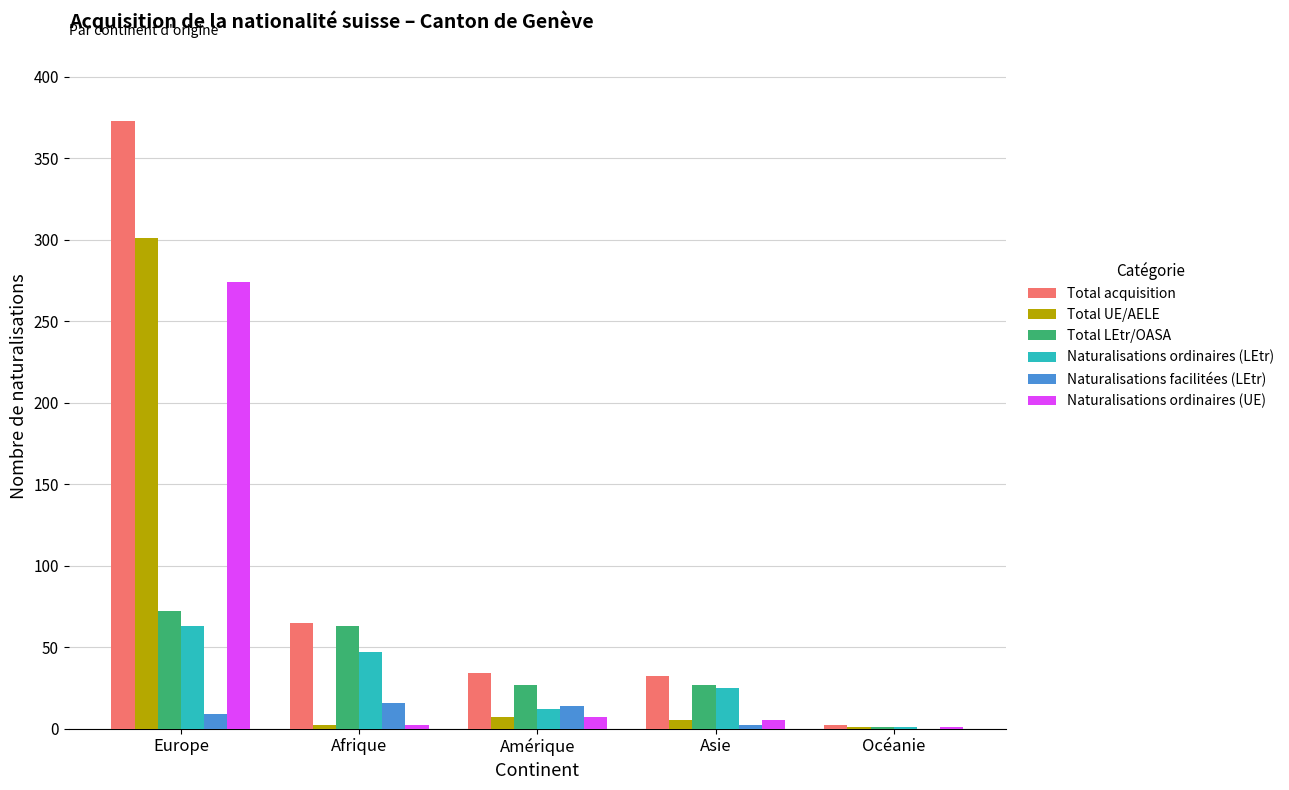

Which series has the largest total across all categories?

Total acquisition